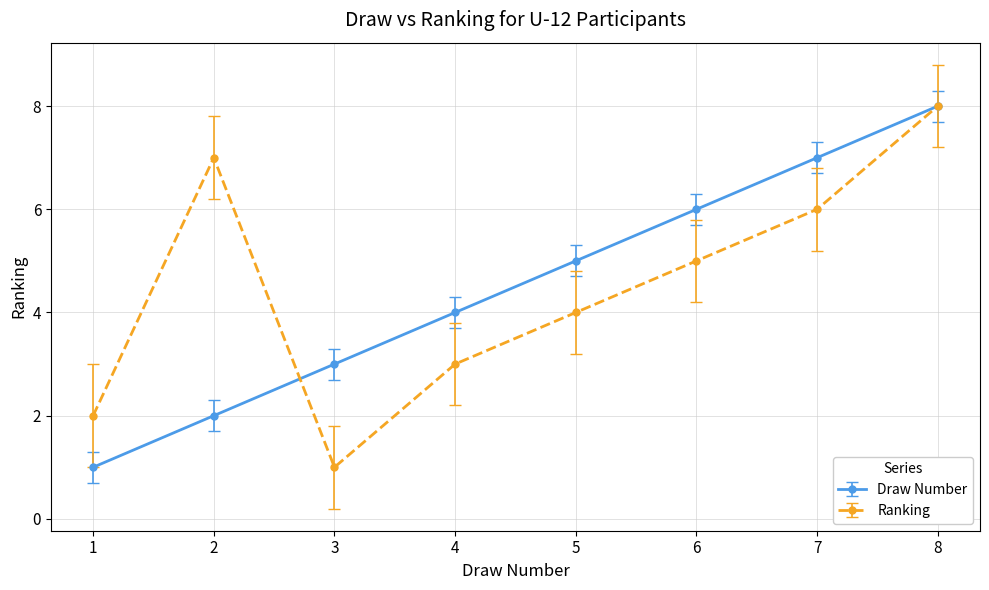

What is the highest value of the Ranking series?

8